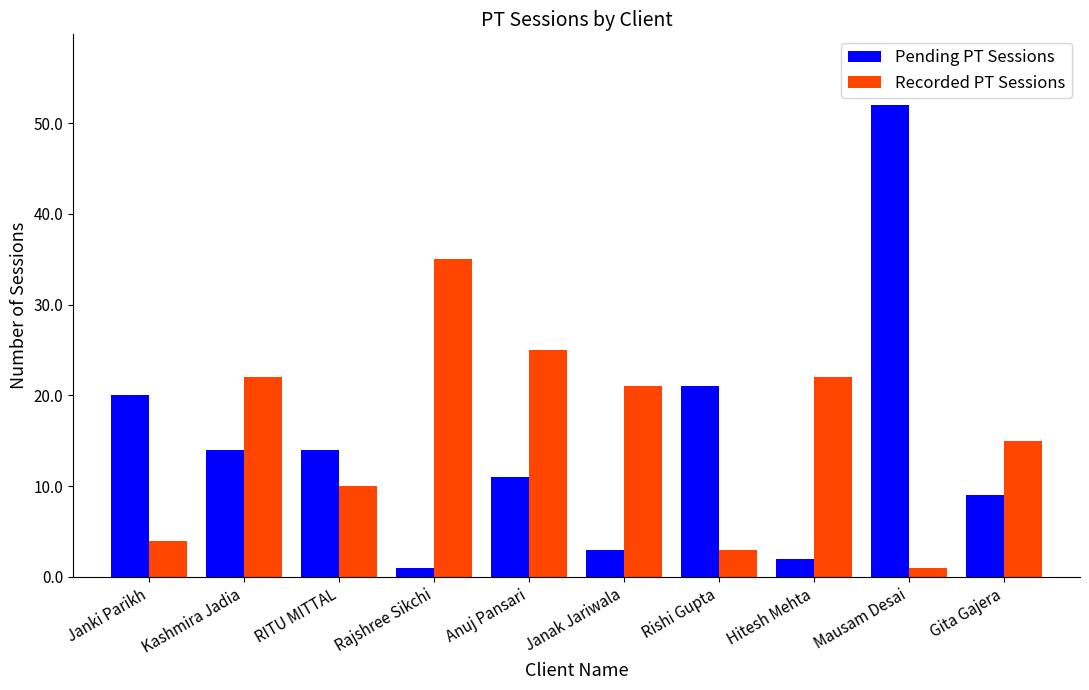

Is it true that Recorded PT Sessions equals 21 at Janak Jariwala?

True